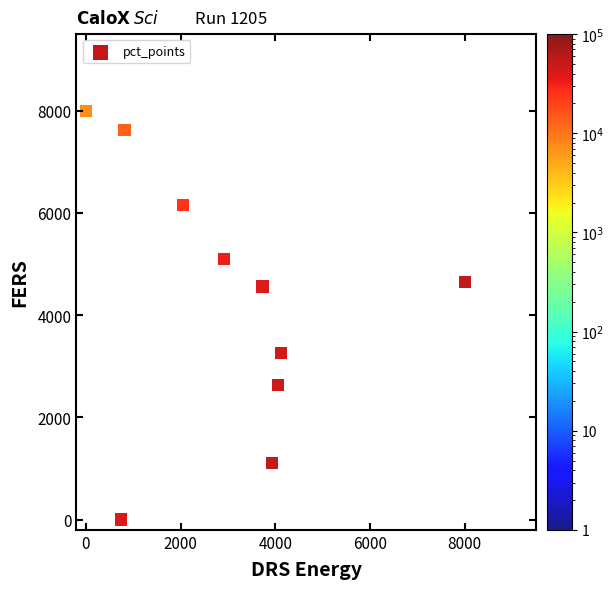

What is the range of X values (max minus min)?

8000.0